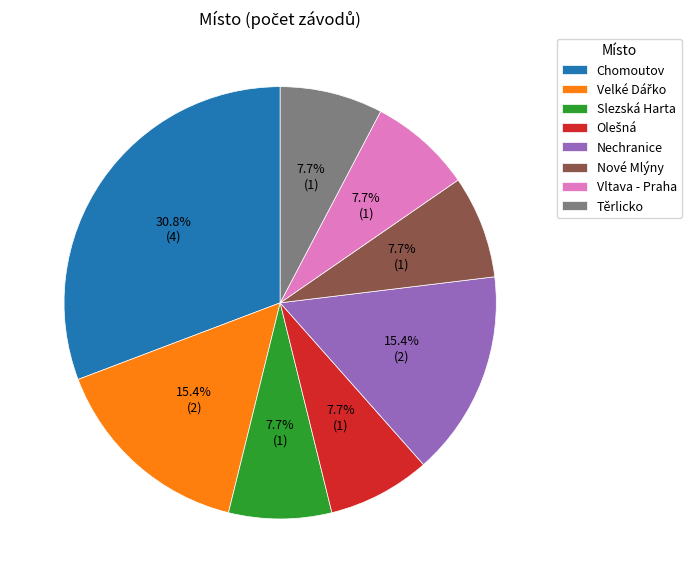

Count the number of slices in the pie.

8